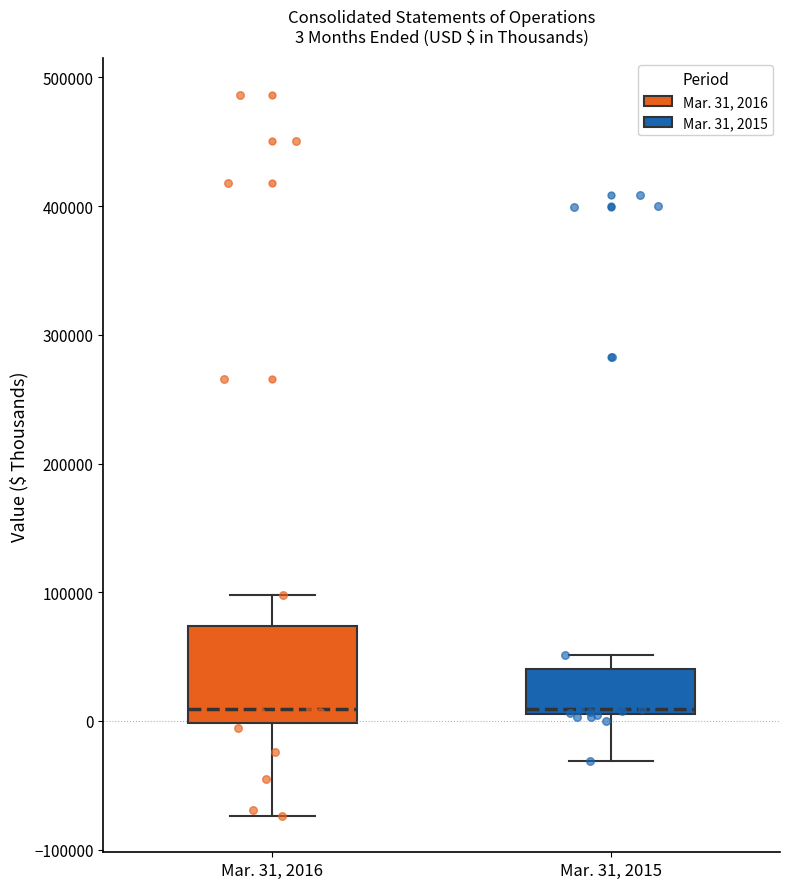

Which box is the tallest, from its lower edge to its upper edge?

Mar. 31, 2016